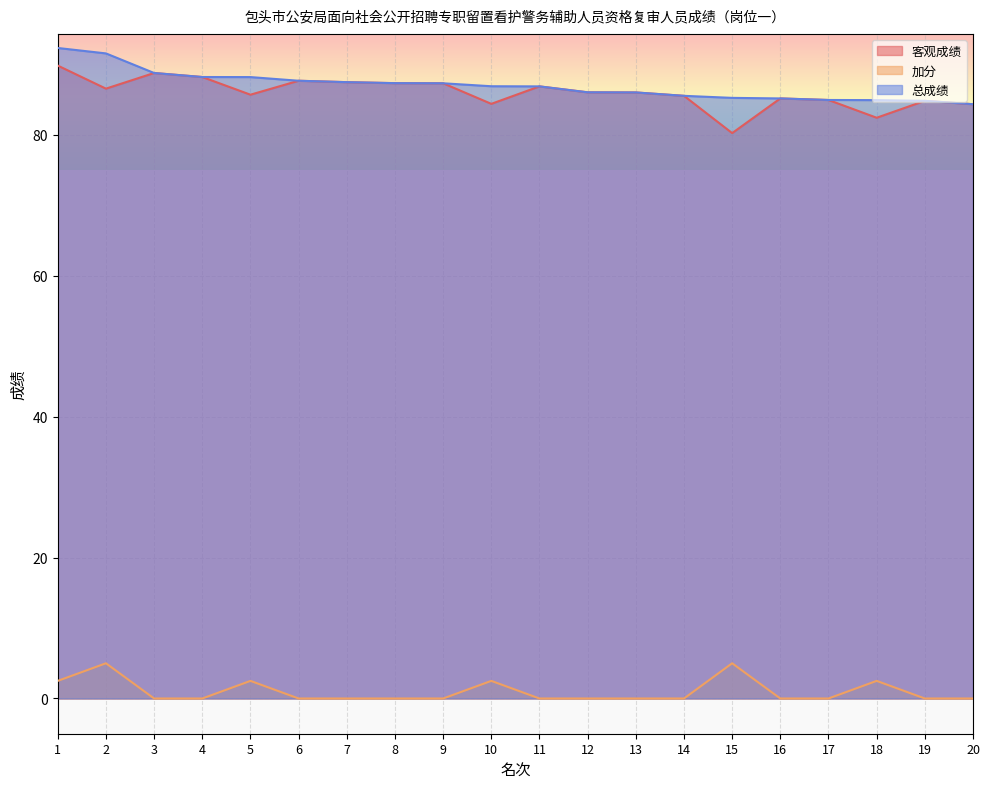

What is the difference between the second highest and second lowest values in the 总成绩 series?

6.7